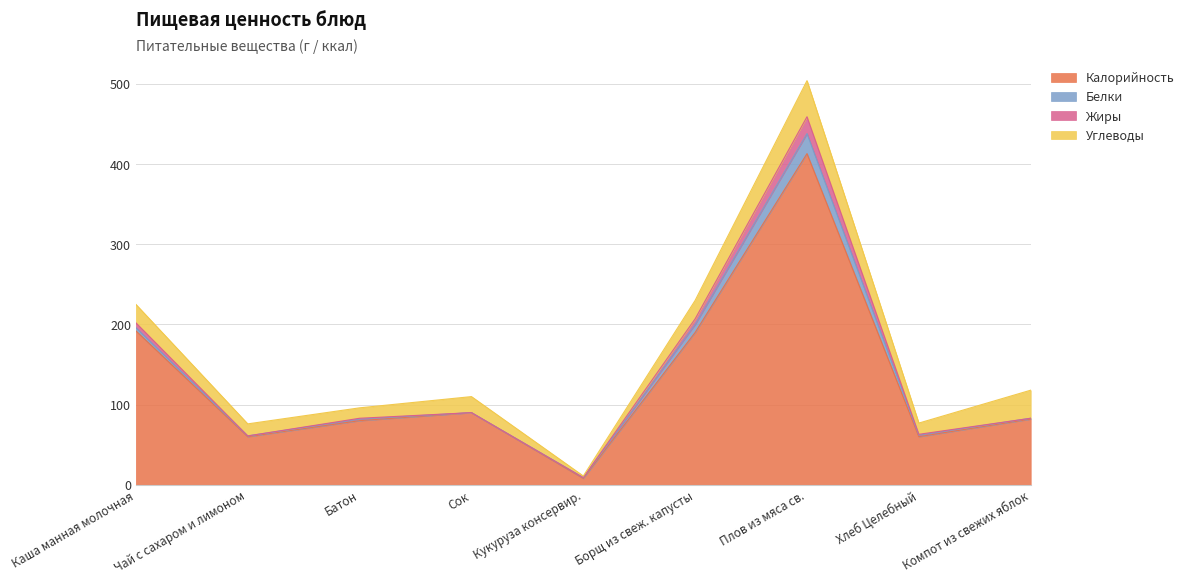

What is the label of the 6th point from the right?

Сок